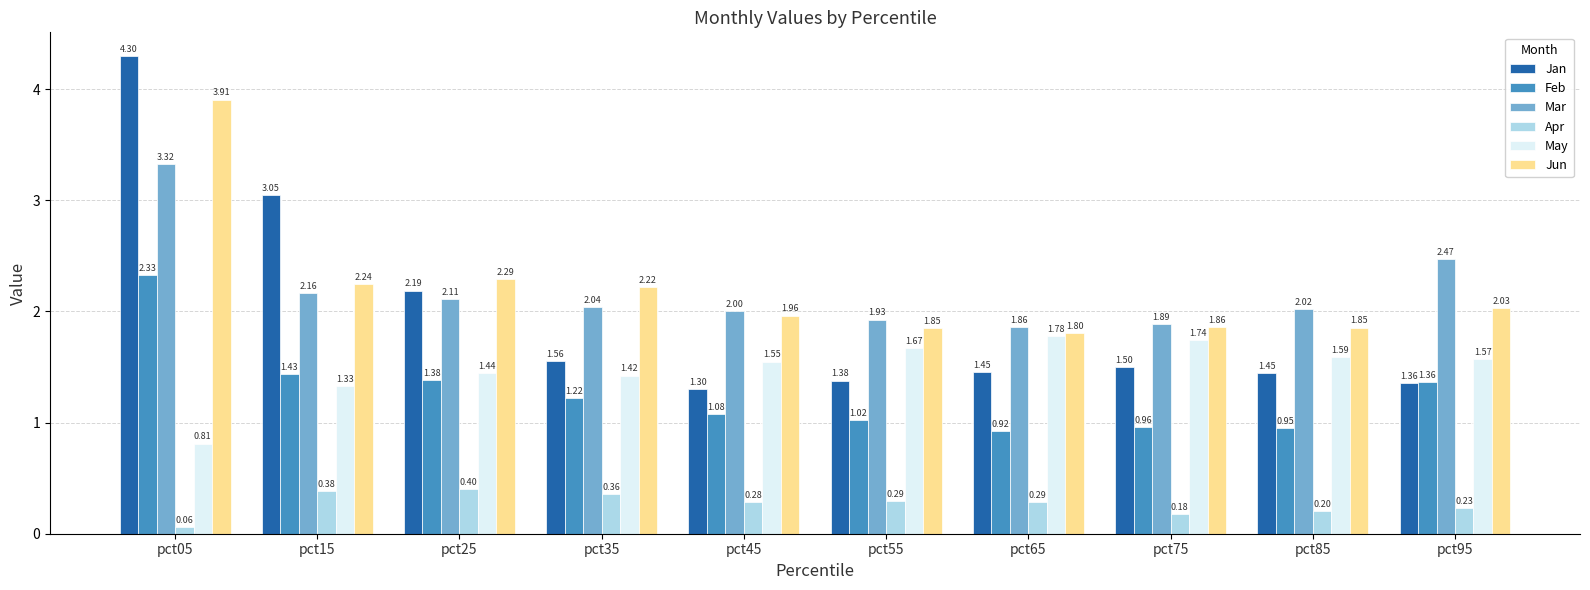

Between pct05 and pct35, which series saw the biggest shift?

Jan